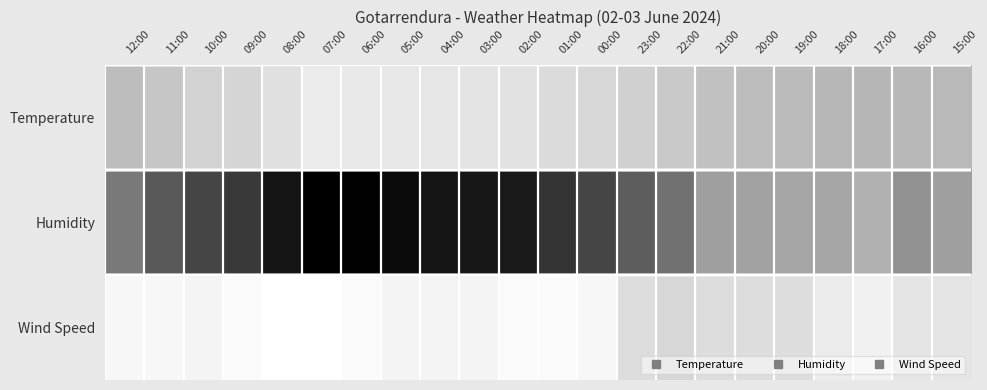

What is the spread (max minus min) of values at 17:00?

22.0